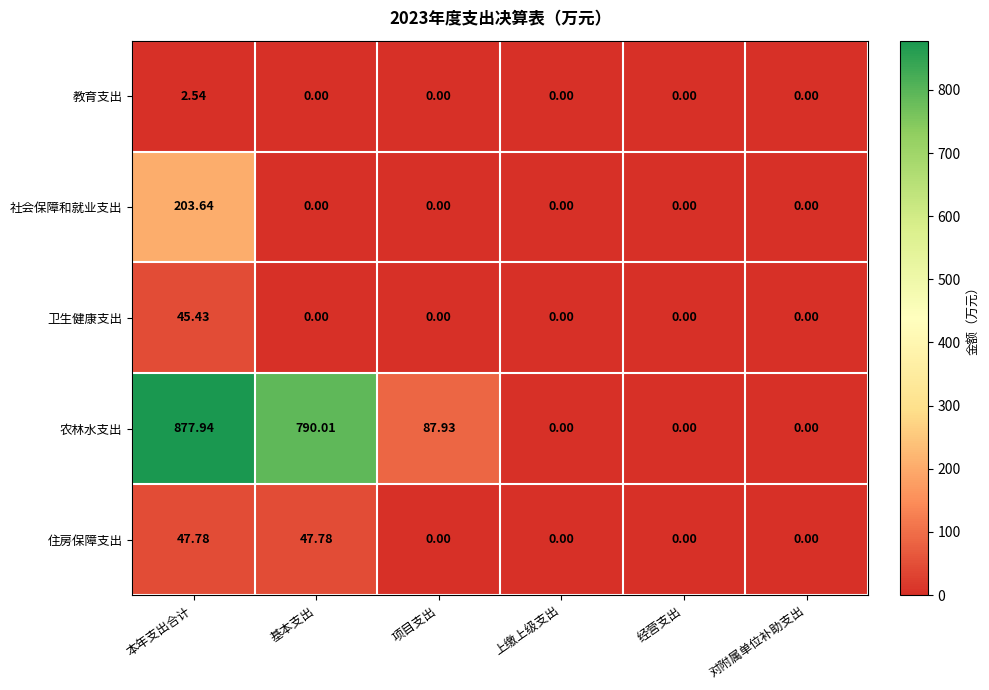

How many data points does each series have?

6